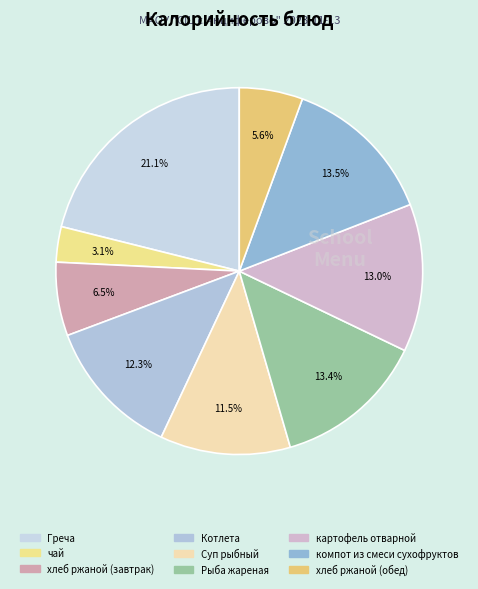

To the nearest percent, what is the difference between the largest and smallest slice percentages?

18%